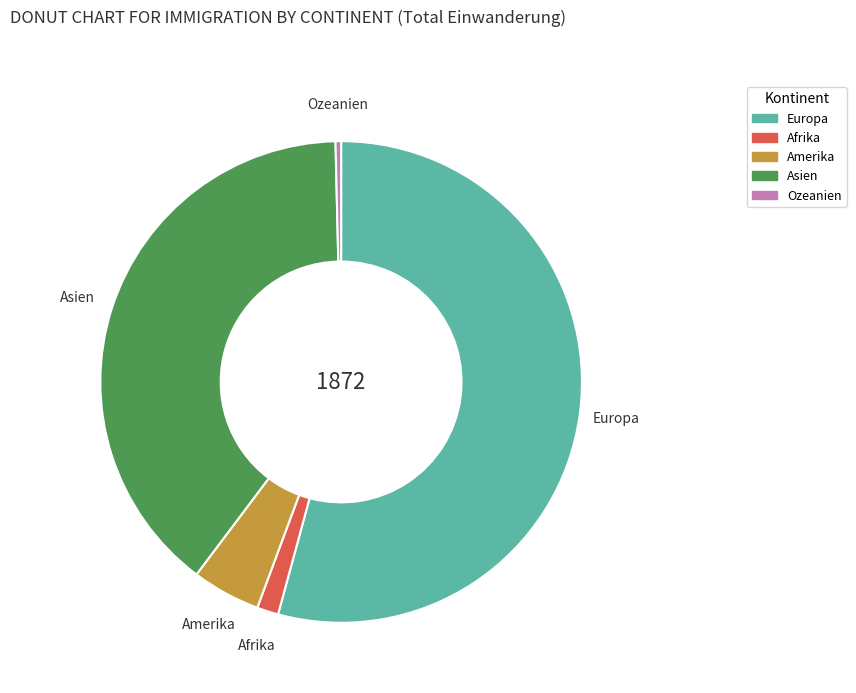

True or false: Amerika accounts for 12% of the total.

False